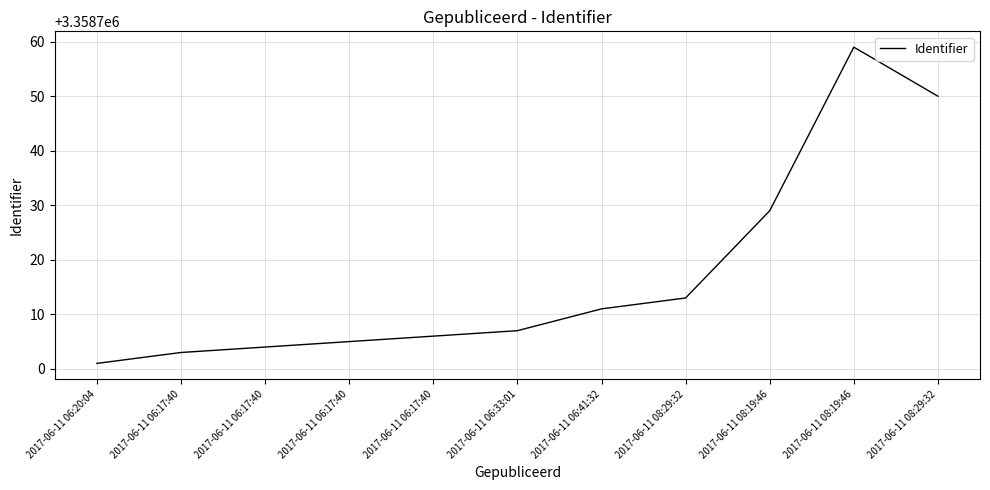

True or false: the data shows 1100139 at 2017-06-11 08:19:46.

False